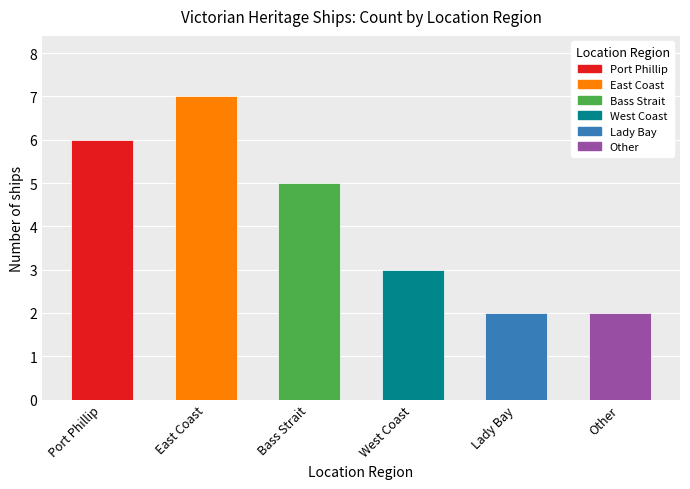

Read the value at West Coast.

3